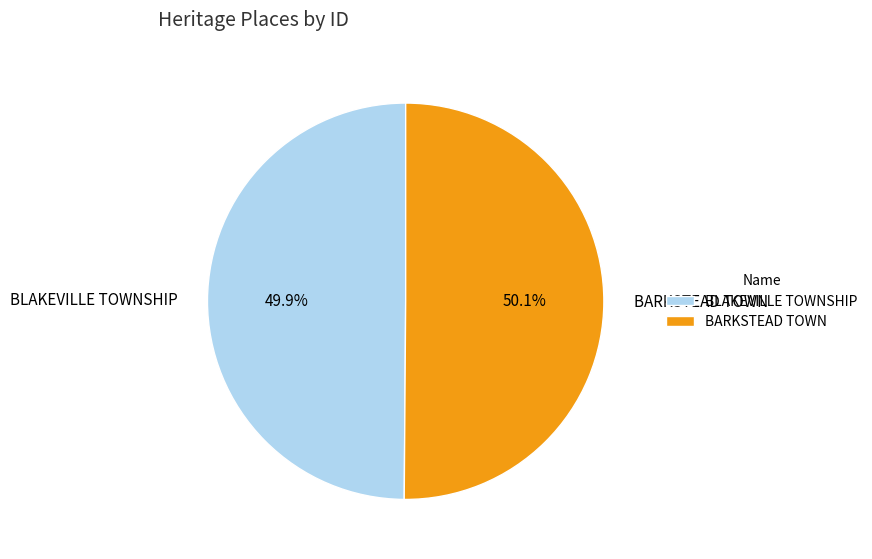

What portion of the pie excludes BLAKEVILLE TOWNSHIP?

50.1%